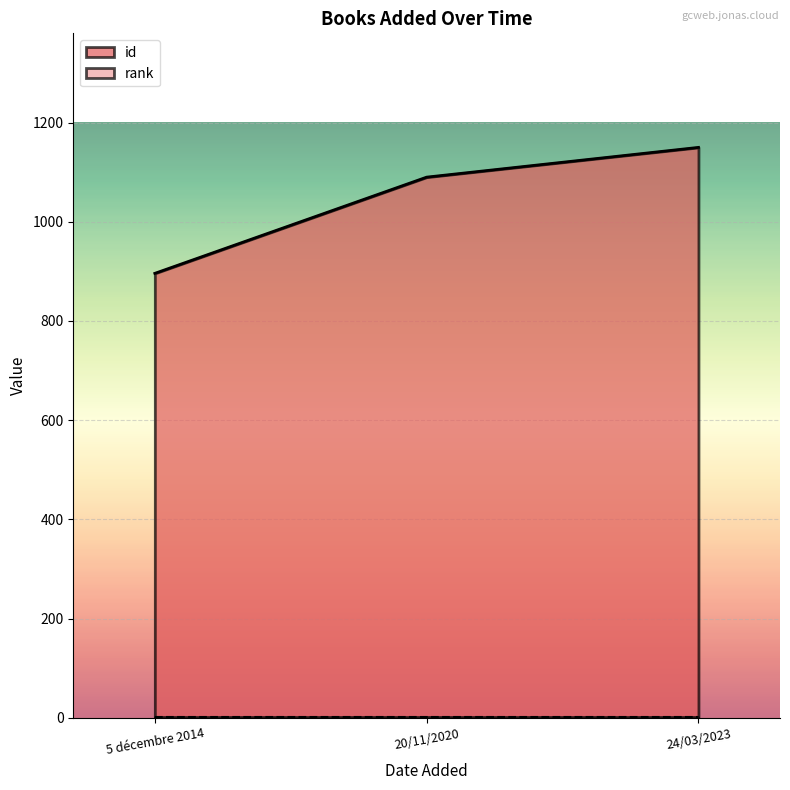

The rank series shows 1 at 20/11/2020. True or false?

False